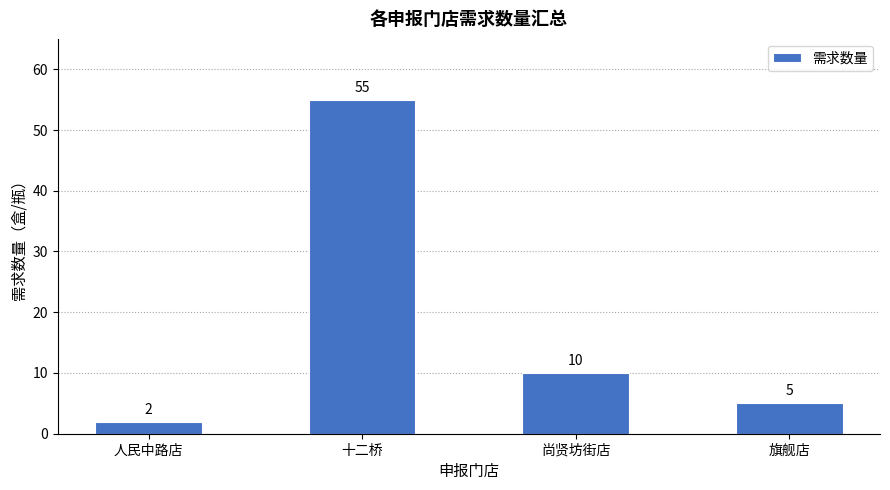

How many categories are shown in the chart?

4